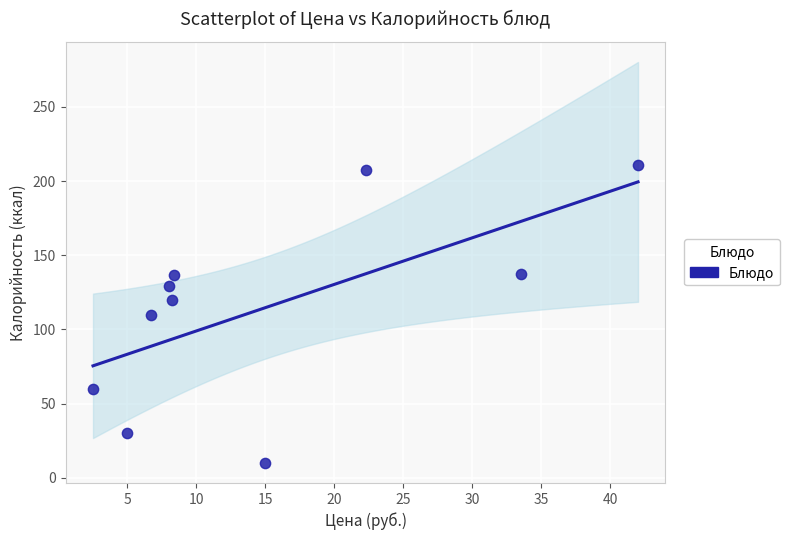

What is the range of X values (max minus min)?

39.5